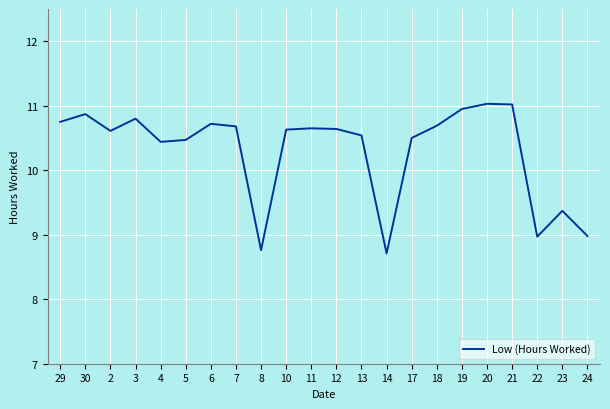

How many lines are shown in the chart?

1